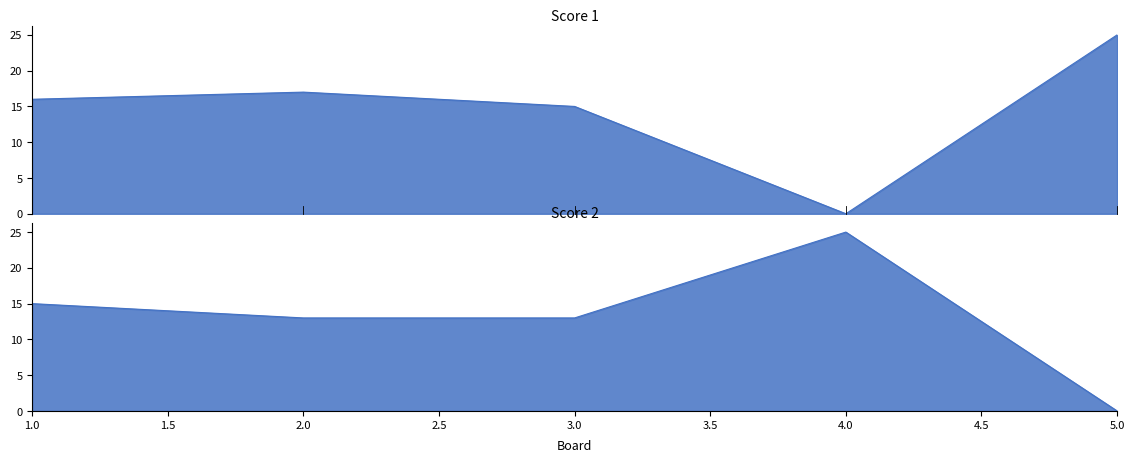

Rank the series at 1 from lowest to highest value.

Score 2, Score 1